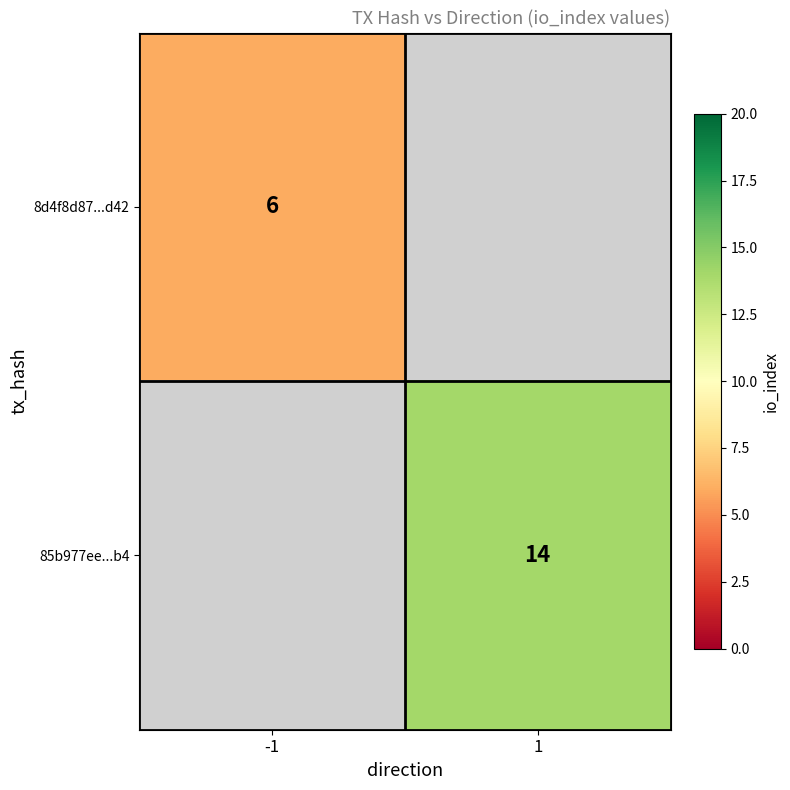

The 85b977ee...b4 series shows 22 at 1. True or false?

False